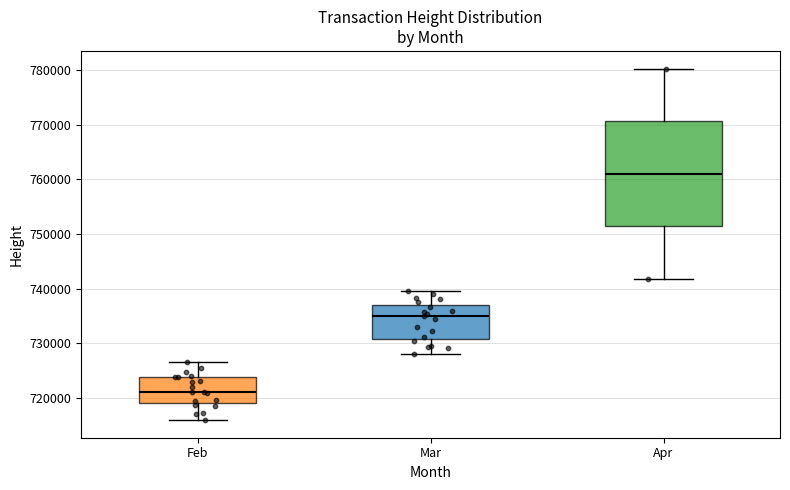

Where does the lower whisker of the box for Mar end on the y-axis? The values are not printed on the chart, so give them approximately, as read against the axis.

728000